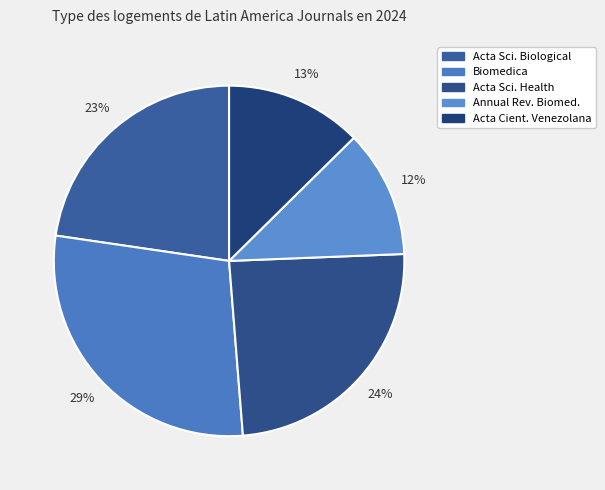

How many slices are in this pie chart?

5